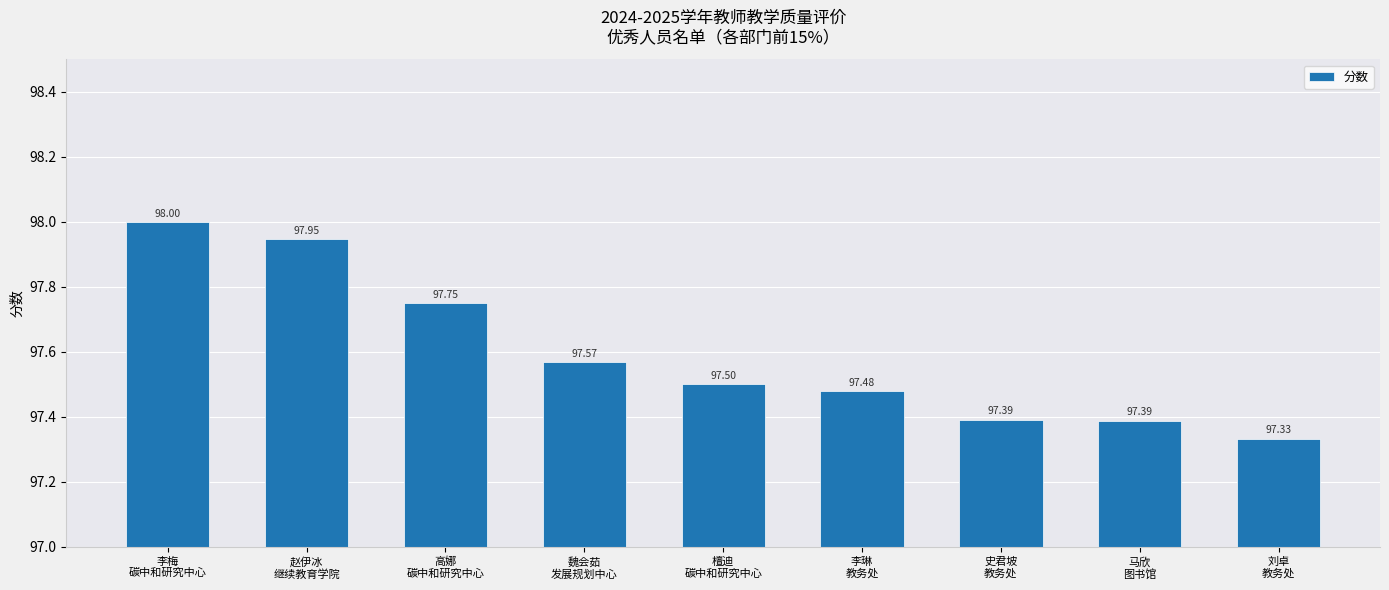

What is the smallest value displayed?

97.3